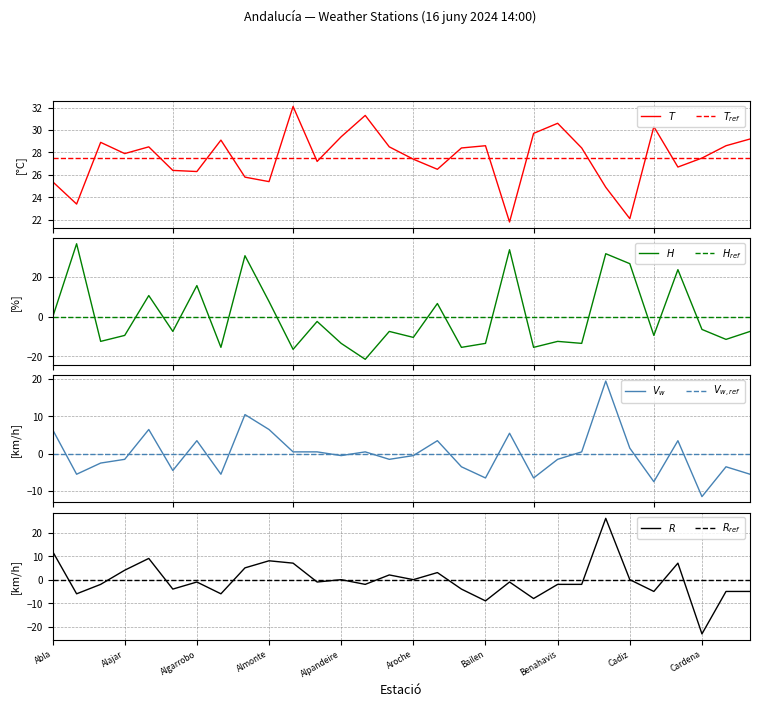

How many lines are shown in the chart?

4